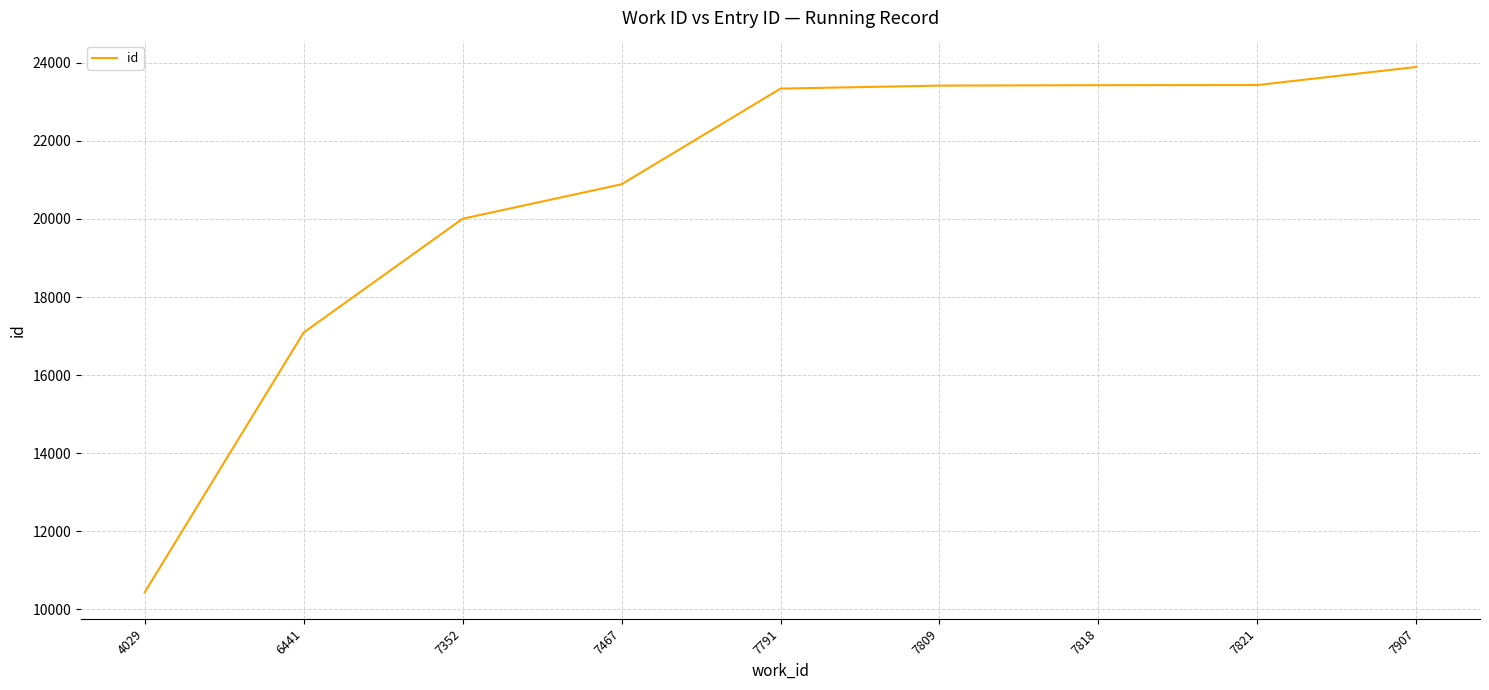

Which has a higher value, 4029 or 7809?

7809